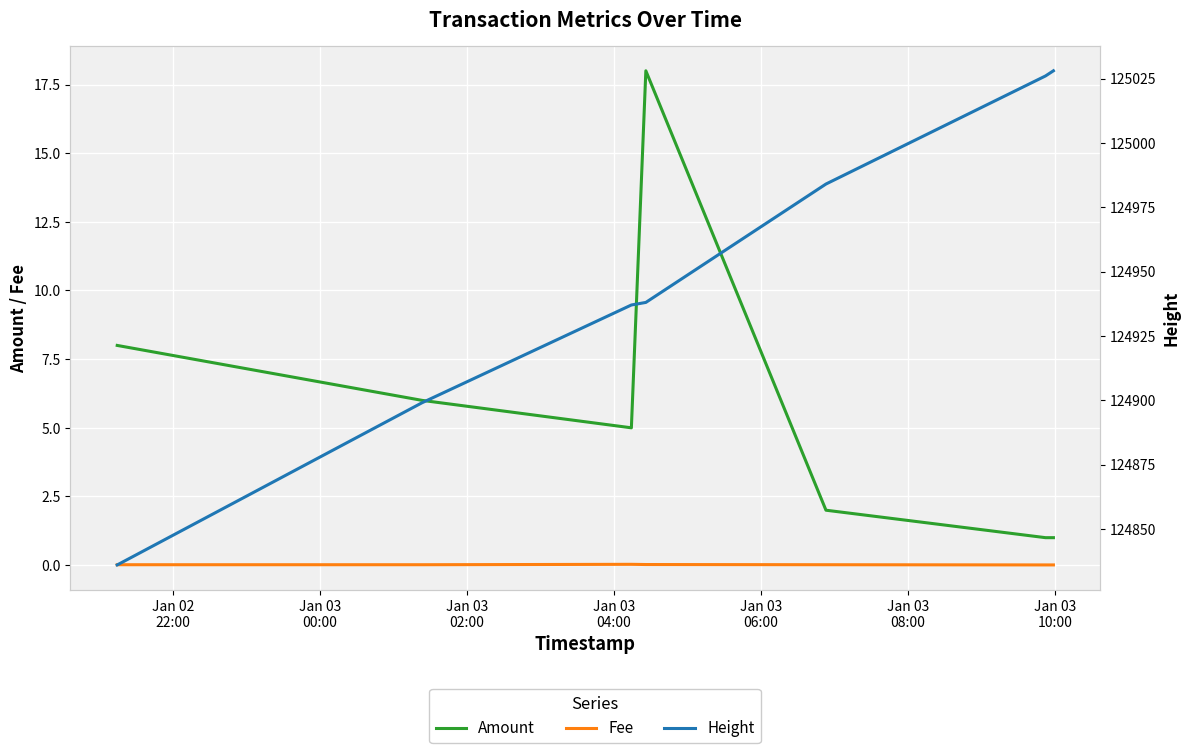

Which series changed the most between Jan 03
00:00 and Jan 03
10:00?

Height